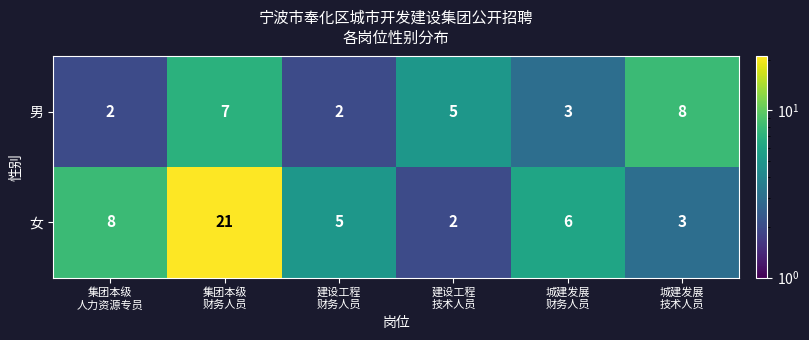

Which series has the widest spread of values?

女